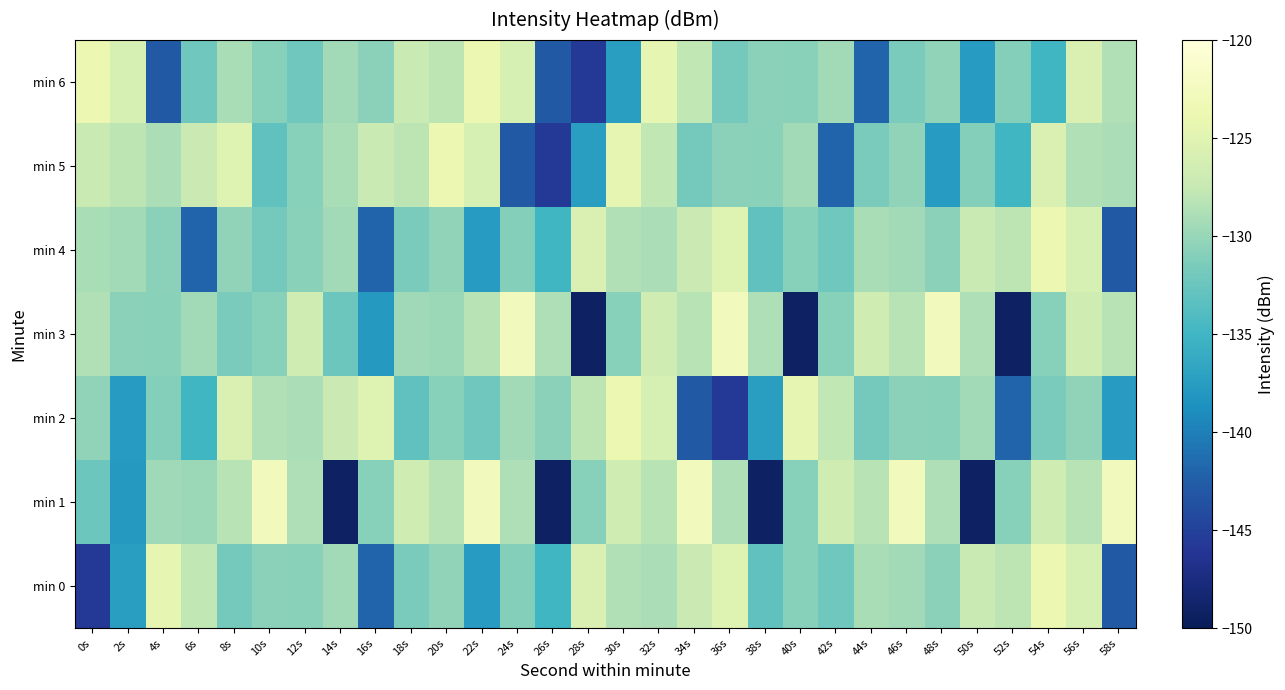

Reading right to left, extract all data points from this chart.

min 0: 58s=-142.9	56s=-126.0	54s=-123.8	52s=-128.0	50s=-127.2	48s=-130.6	46s=-129.5	44s=-129.0	42s=-132.1	40s=-130.9	38s=-133.0	36s=-125.2	34s=-127.0	32s=-128.9	30s=-128.7	28s=-125.6	26s=-134.9	24s=-130.9	22s=-137.7	20s=-130.4	18s=-131.5	16s=-142.0	14s=-129.4	12s=-130.7	10s=-130.6	8s=-131.9	6s=-127.8	4s=-124.3	2s=-137.4	0s=-145.8
min 1: 58s=-122.8	56s=-128.2	54s=-126.7	52s=-130.8	50s=-149.3	48s=-128.7	46s=-122.8	44s=-128.2	42s=-126.7	40s=-130.8	38s=-149.3	36s=-128.7	34s=-122.8	32s=-128.2	30s=-126.7	28s=-130.8	26s=-149.3	24s=-128.7	22s=-122.8	20s=-128.2	18s=-126.7	16s=-130.8	14s=-149.3	12s=-128.7	10s=-122.8	8s=-128.2	6s=-129.8	4s=-129.5	2s=-137.8	0s=-132.3
min 2: 58s=-137.7	56s=-130.4	54s=-131.5	52s=-142.0	50s=-129.4	48s=-130.7	46s=-130.6	44s=-131.9	42s=-127.8	40s=-124.3	38s=-137.4	36s=-145.8	34s=-142.9	32s=-126.0	30s=-123.8	28s=-128.0	26s=-130.6	24s=-129.5	22s=-132.1	20s=-130.9	18s=-133.0	16s=-125.2	14s=-127.0	12s=-128.9	10s=-128.7	8s=-125.6	6s=-134.9	4s=-130.9	2s=-137.7	0s=-130.4
min 3: 58s=-128.2	56s=-126.7	54s=-130.8	52s=-149.3	50s=-128.7	48s=-122.8	46s=-128.2	44s=-126.7	42s=-130.8	40s=-149.3	38s=-128.7	36s=-122.8	34s=-128.2	32s=-126.7	30s=-130.8	28s=-149.3	26s=-128.7	24s=-122.8	22s=-128.2	20s=-129.8	18s=-129.5	16s=-137.8	14s=-132.3	12s=-126.7	10s=-130.8	8s=-131.5	6s=-129.4	4s=-130.7	2s=-130.6	0s=-128.7
min 4: 58s=-142.9	56s=-126.0	54s=-123.8	52s=-128.0	50s=-127.2	48s=-130.6	46s=-129.5	44s=-129.0	42s=-132.1	40s=-130.9	38s=-133.0	36s=-125.2	34s=-127.0	32s=-128.9	30s=-128.7	28s=-125.6	26s=-134.9	24s=-130.9	22s=-137.7	20s=-130.4	18s=-131.5	16s=-142.0	14s=-129.4	12s=-130.7	10s=-131.9	8s=-130.4	6s=-142.0	4s=-130.6	2s=-129.5	0s=-129.0
min 5: 58s=-128.9	56s=-128.7	54s=-125.6	52s=-134.9	50s=-130.9	48s=-137.7	46s=-130.4	44s=-131.5	42s=-142.0	40s=-129.4	38s=-130.7	36s=-130.6	34s=-131.9	32s=-127.8	30s=-124.3	28s=-137.4	26s=-145.8	24s=-142.9	22s=-126.0	20s=-123.8	18s=-128.0	16s=-127.2	14s=-129.0	12s=-130.9	10s=-133.0	8s=-125.2	6s=-127.0	4s=-128.9	2s=-128.0	0s=-127.2
min 6: 58s=-128.7	56s=-125.6	54s=-134.9	52s=-130.9	50s=-137.7	48s=-130.4	46s=-131.5	44s=-142.0	42s=-129.4	40s=-130.7	38s=-130.6	36s=-131.9	34s=-127.8	32s=-124.3	30s=-137.4	28s=-145.8	26s=-142.9	24s=-126.0	22s=-123.8	20s=-128.0	18s=-127.2	16s=-130.6	14s=-129.5	12s=-132.1	10s=-130.9	8s=-129.0	6s=-132.1	4s=-142.9	2s=-126.0	0s=-123.8